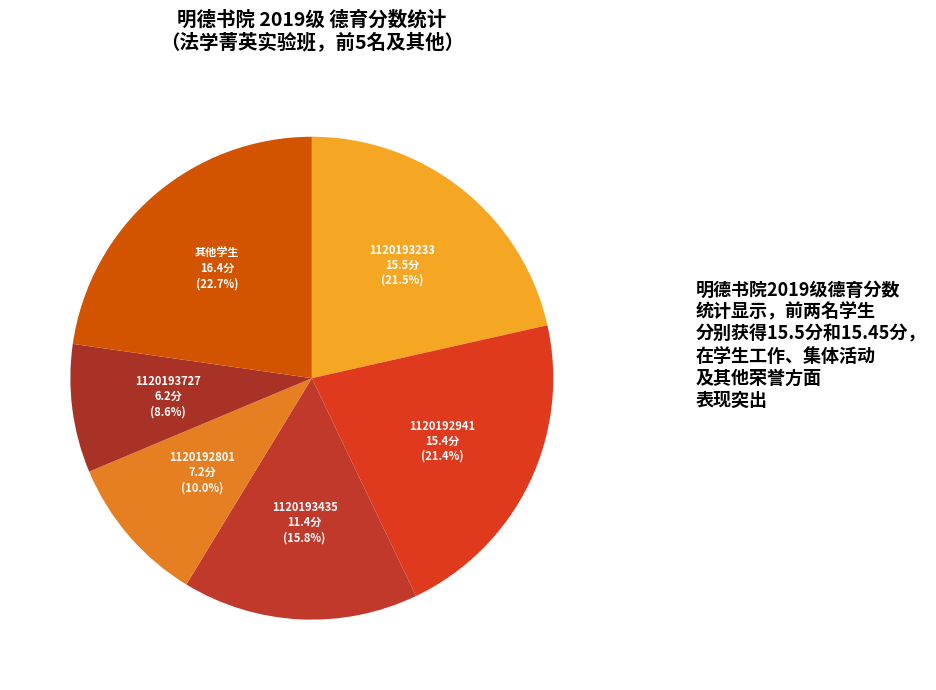

How many segments does this pie chart have?

6